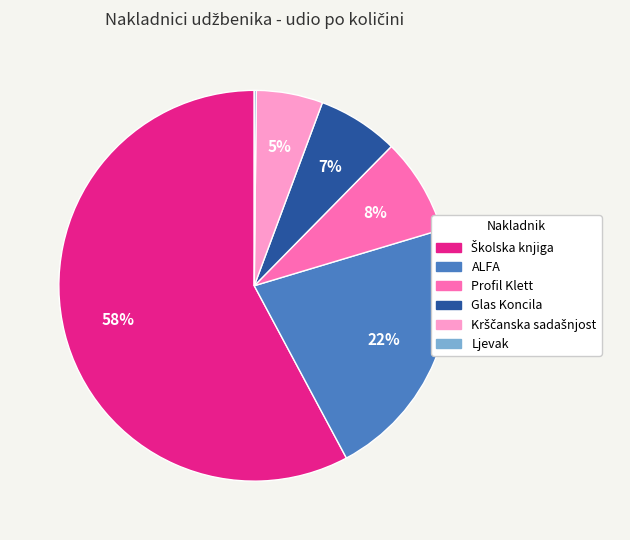

To the nearest percent, what percentage of the pie is Profil Klett?

8%